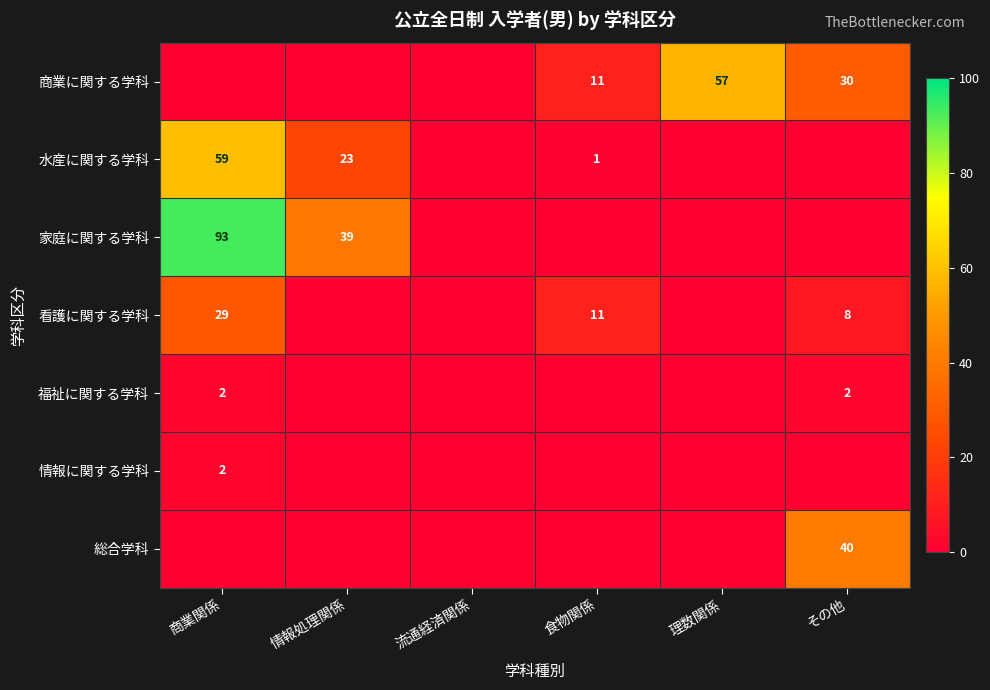

Is it true that 総合学科 equals 40 at その他?

True